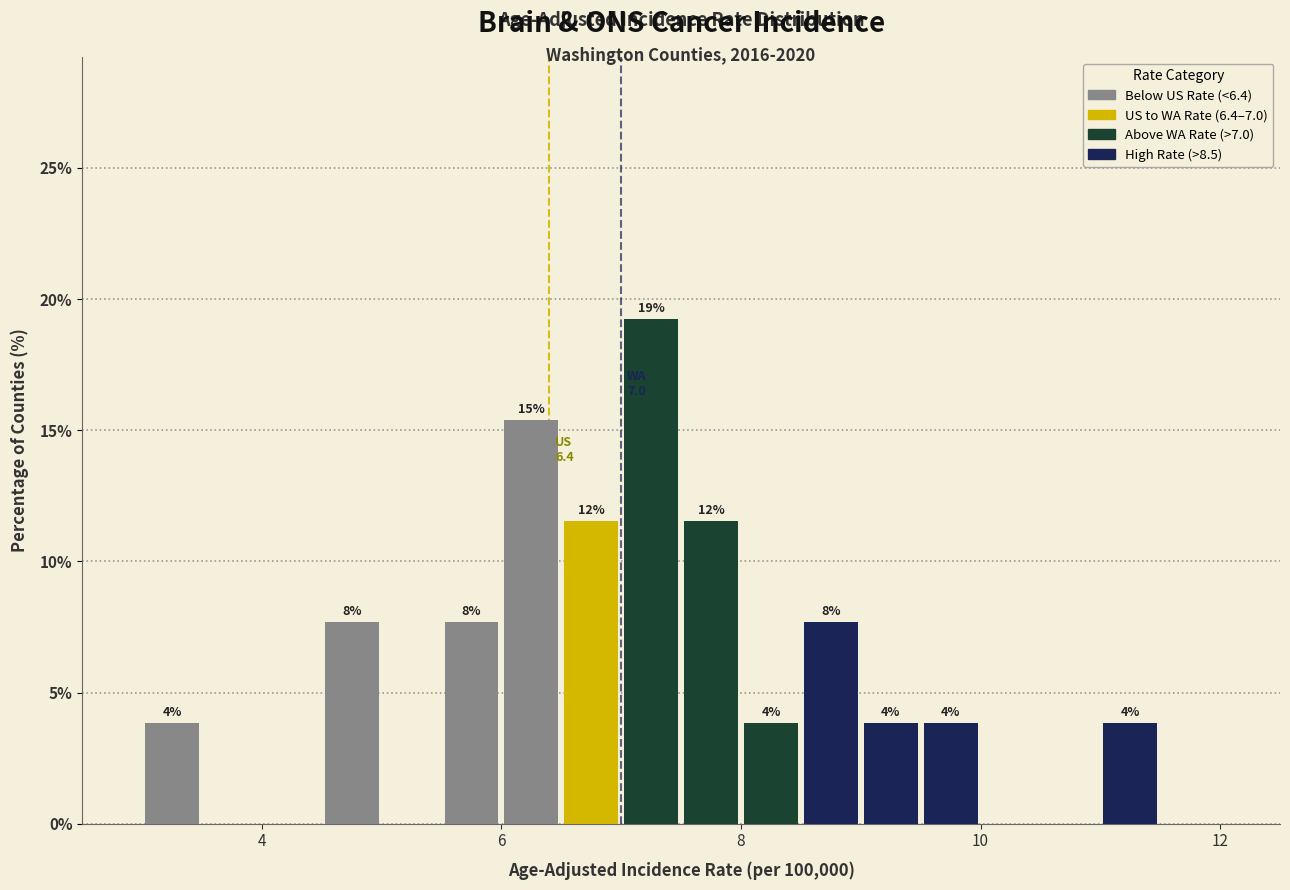

Read against the x-axis, roughly where is the centre of the tallest bar?

7.2